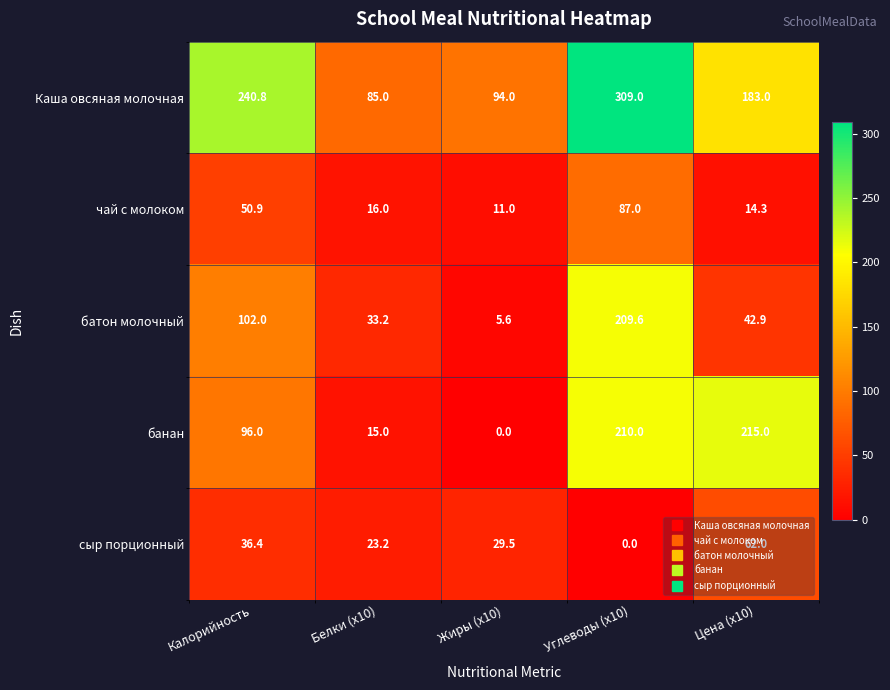

Which series has the largest range (max minus min)?

Каша овсяная молочная